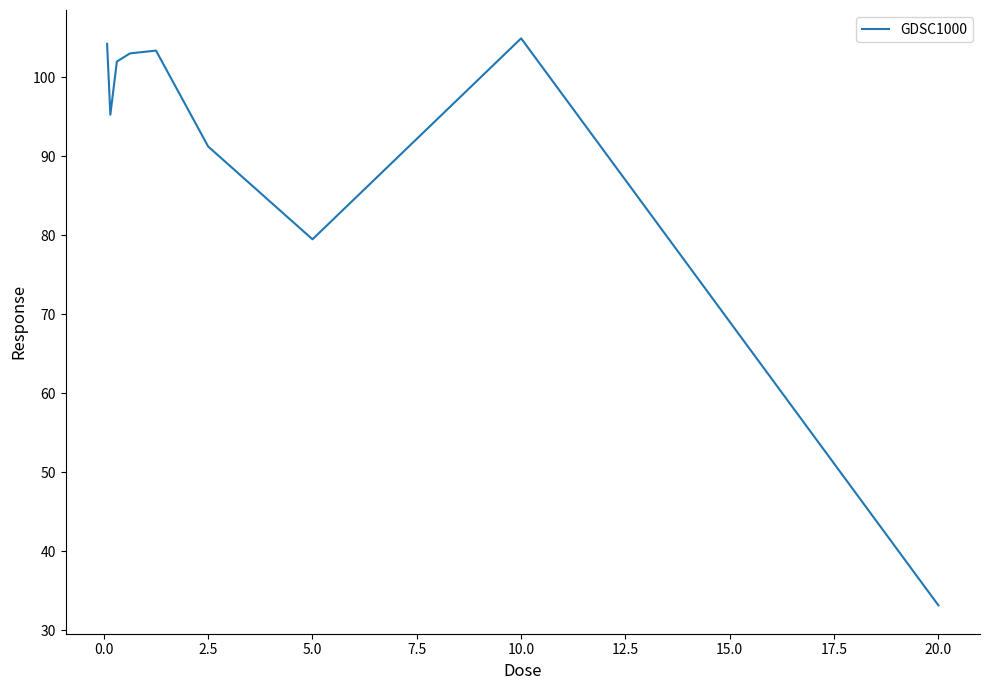

What is the smallest value displayed?

33.2